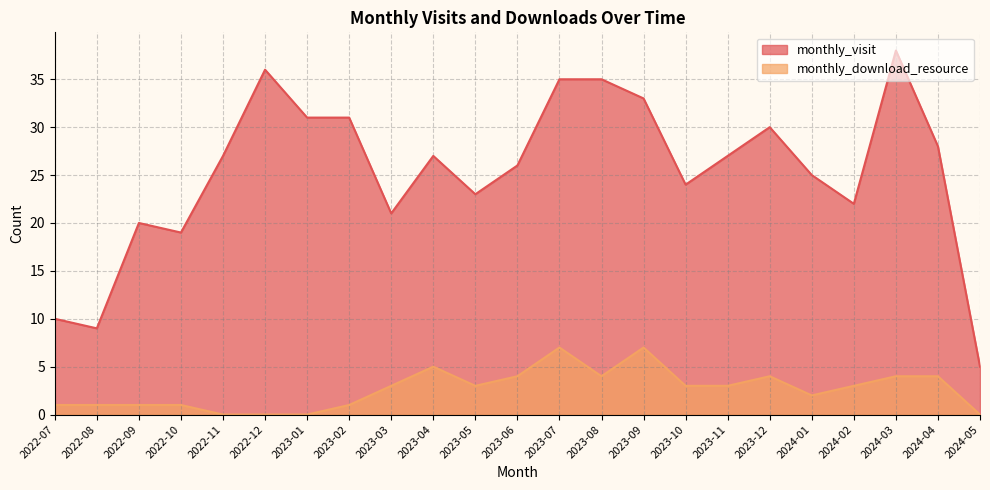

Rank the series by their maximum value, from lowest to highest.

monthly_download_resource, monthly_visit